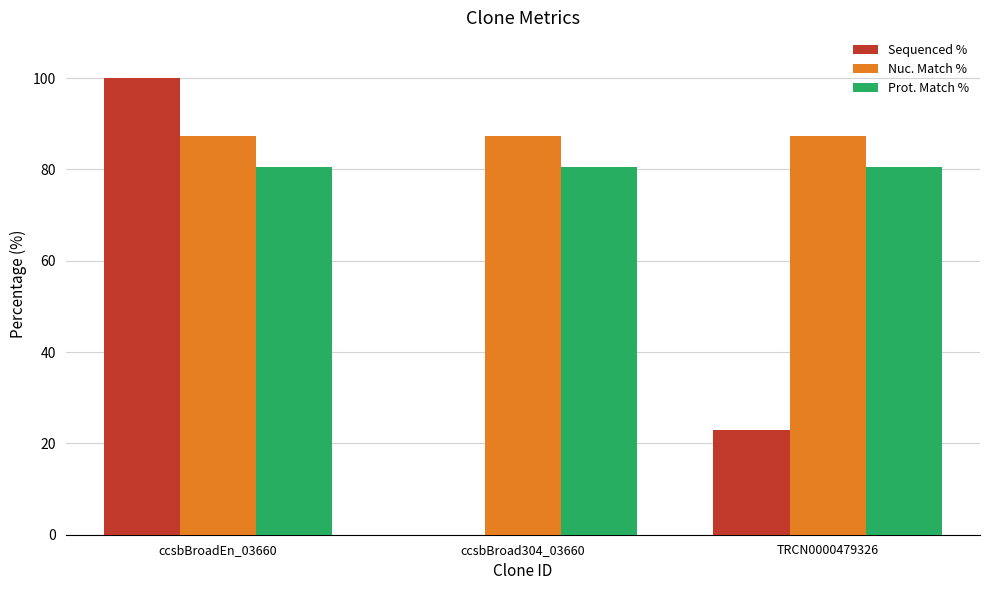

Between ccsbBroad304_03660 and TRCN0000479326, which series saw the biggest shift?

Sequenced %